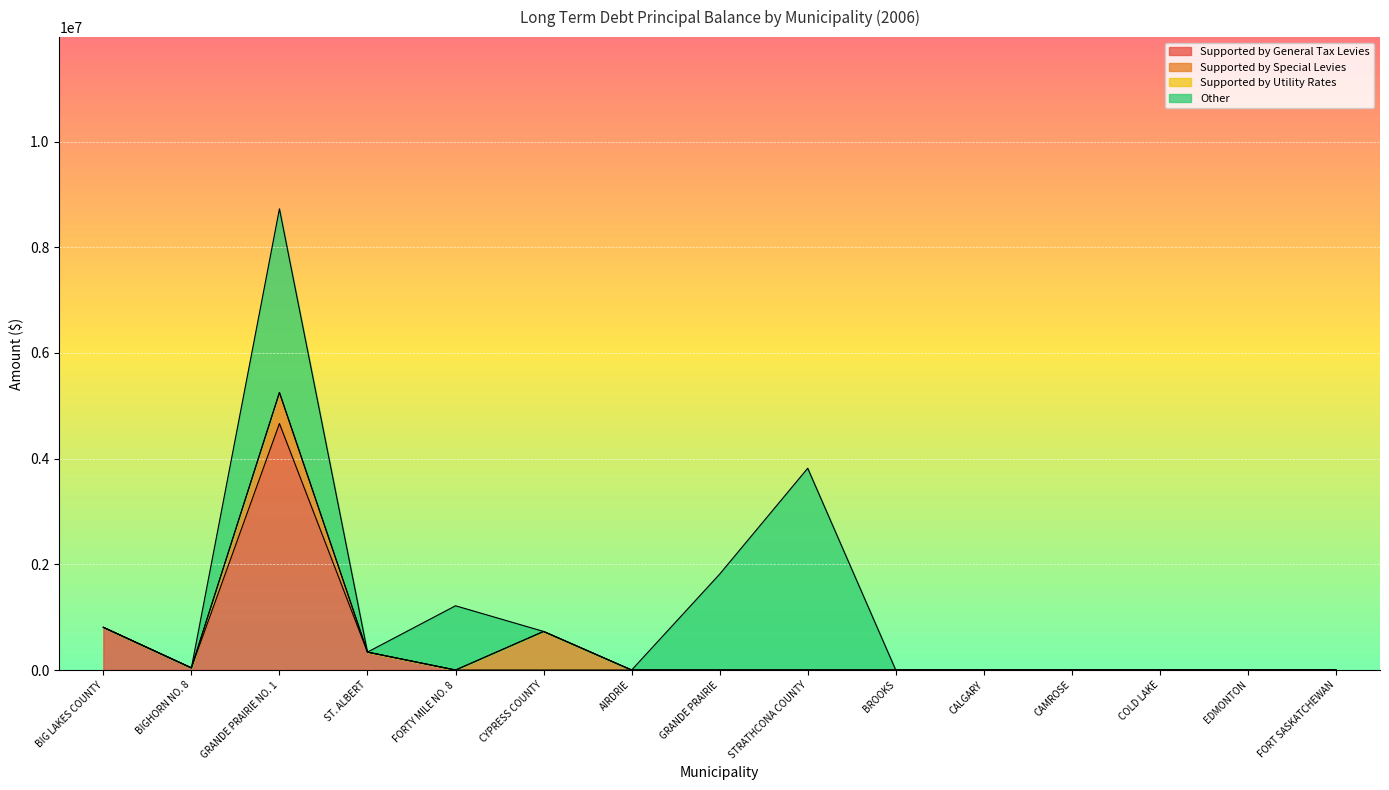

At how many categories does at least one series exceed 4586594?

1